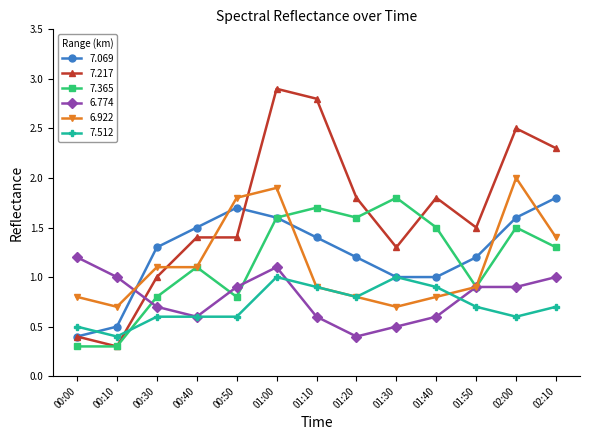

At which category is the sum across all series the highest?

01:00